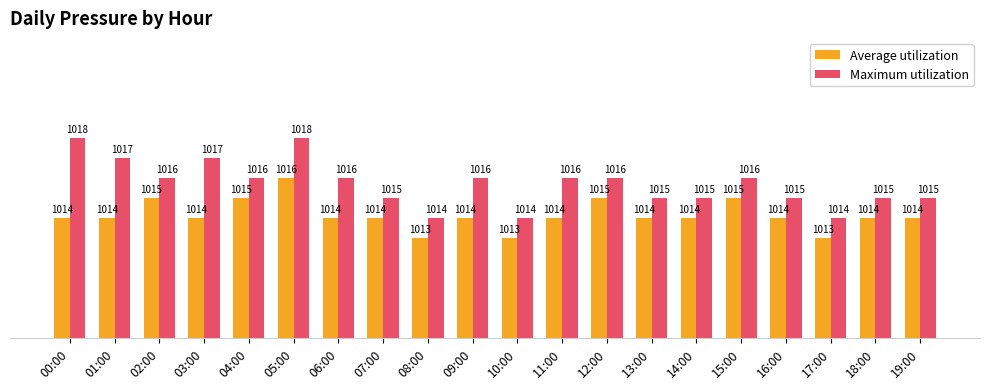

At which category is the sum across all series the highest?

05:00